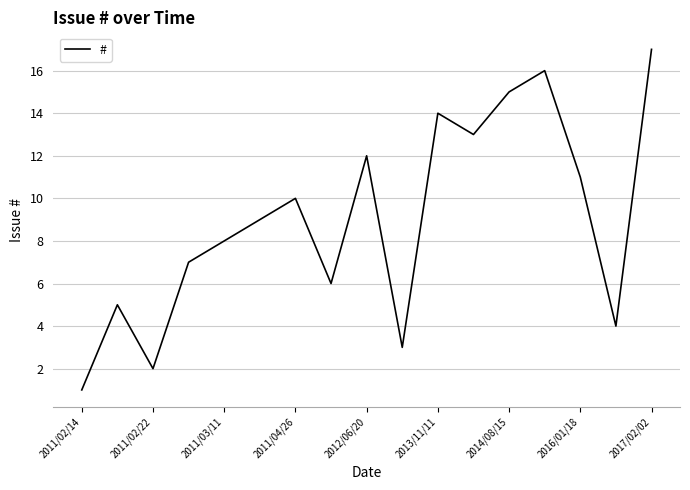

What is the average value?

9